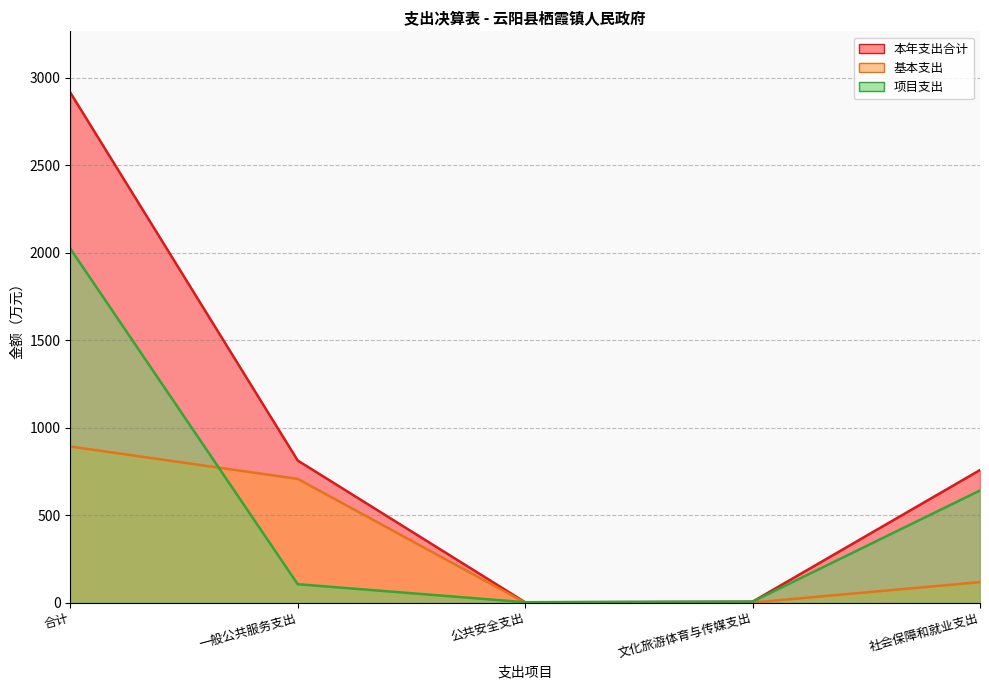

What is the spread (max minus min) of values at 社会保障和就业支出?

640.9